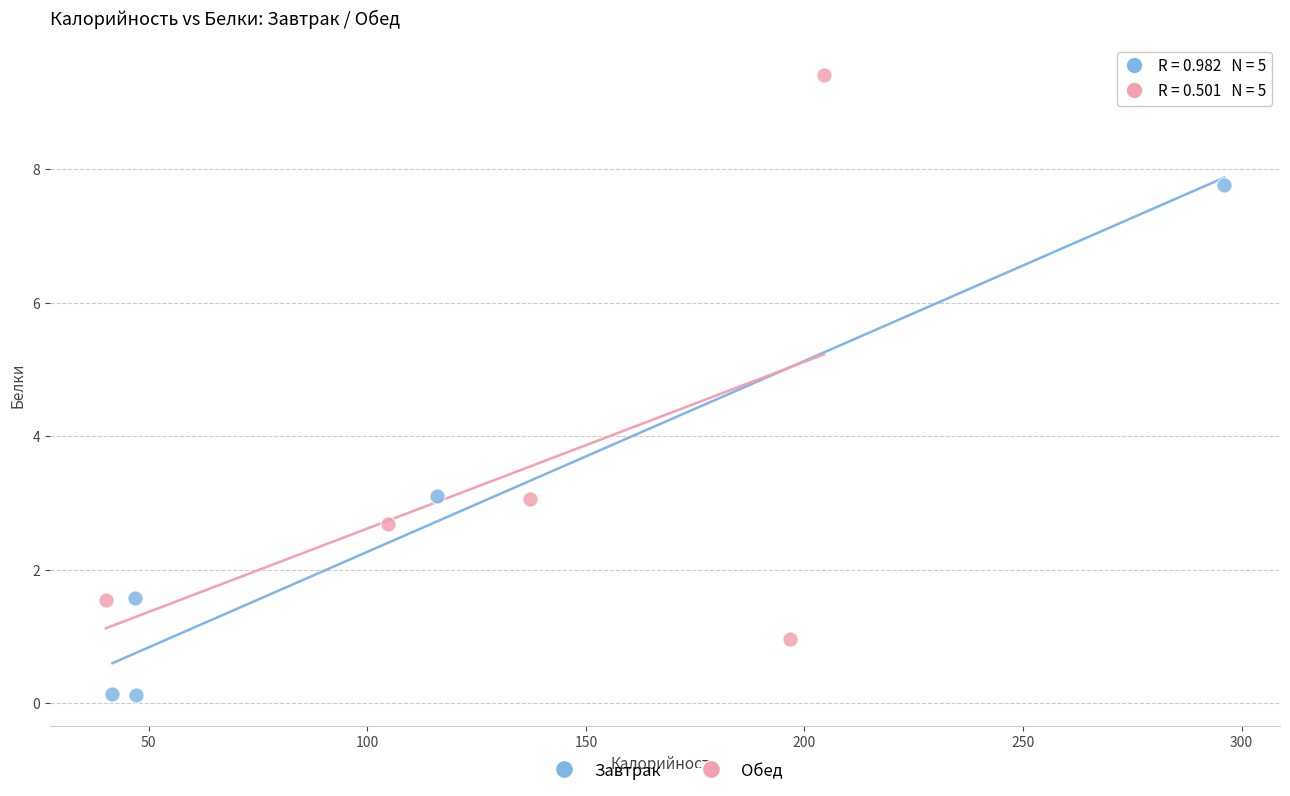

Which series reaches the maximum Y coordinate?

Обед